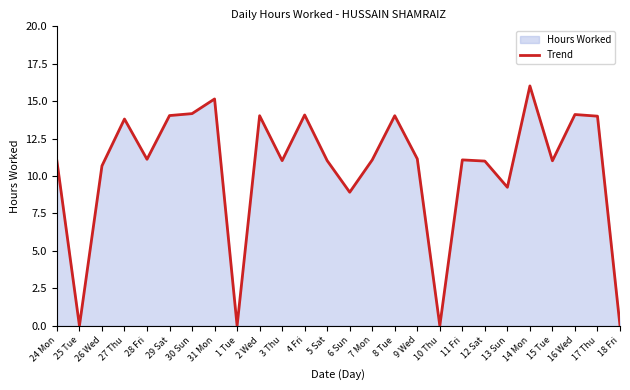

At which label does the data first exceed 11?

24 Mon